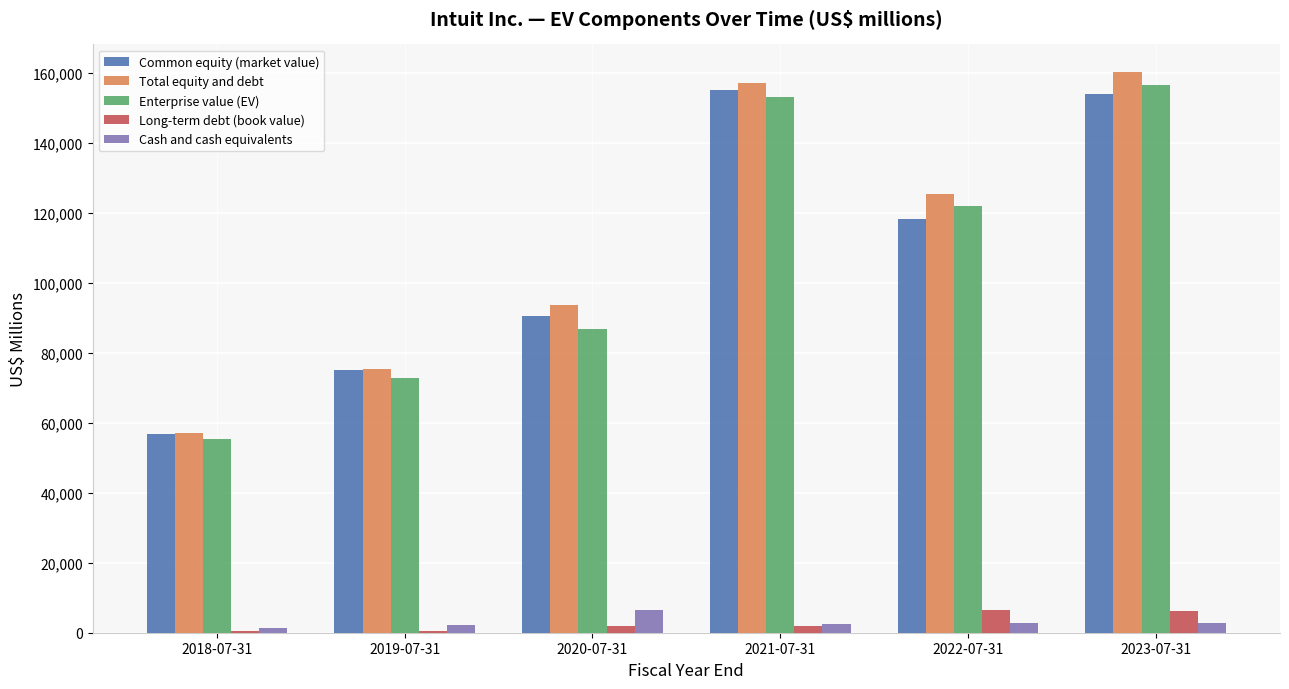

Which series has the widest spread of values?

Total equity and debt